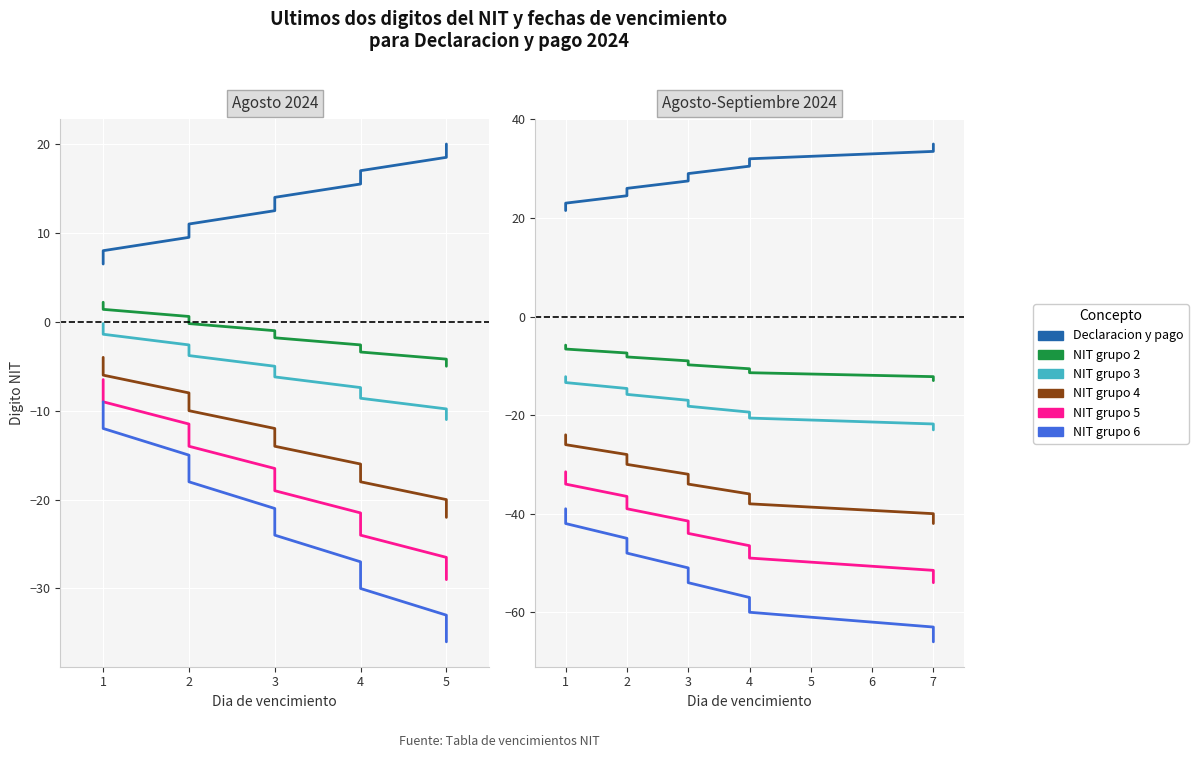

Rank the series at 2 from highest to lowest value.

Declaracion y pago, NIT grupo 2, NIT grupo 3, NIT grupo 4, NIT grupo 5, NIT grupo 6